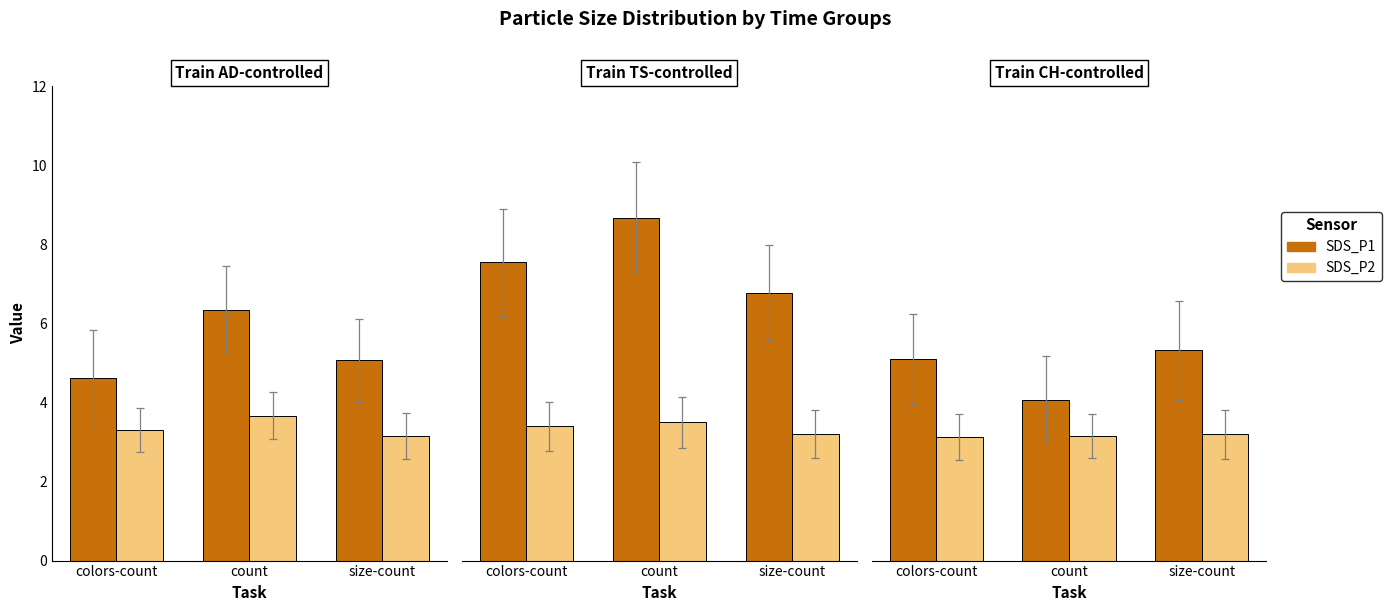

Which series has the largest range (max minus min)?

SDS_P1